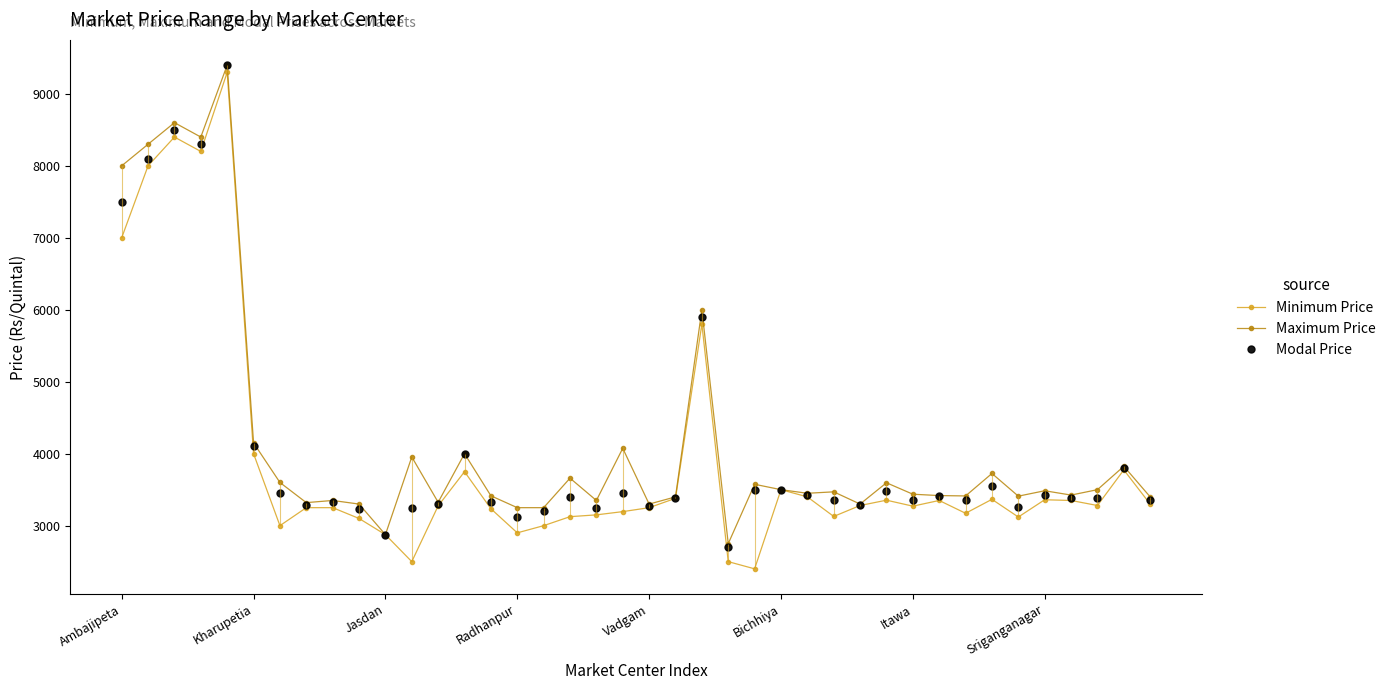

What is the lowest value of the Maximum Price series?

2750